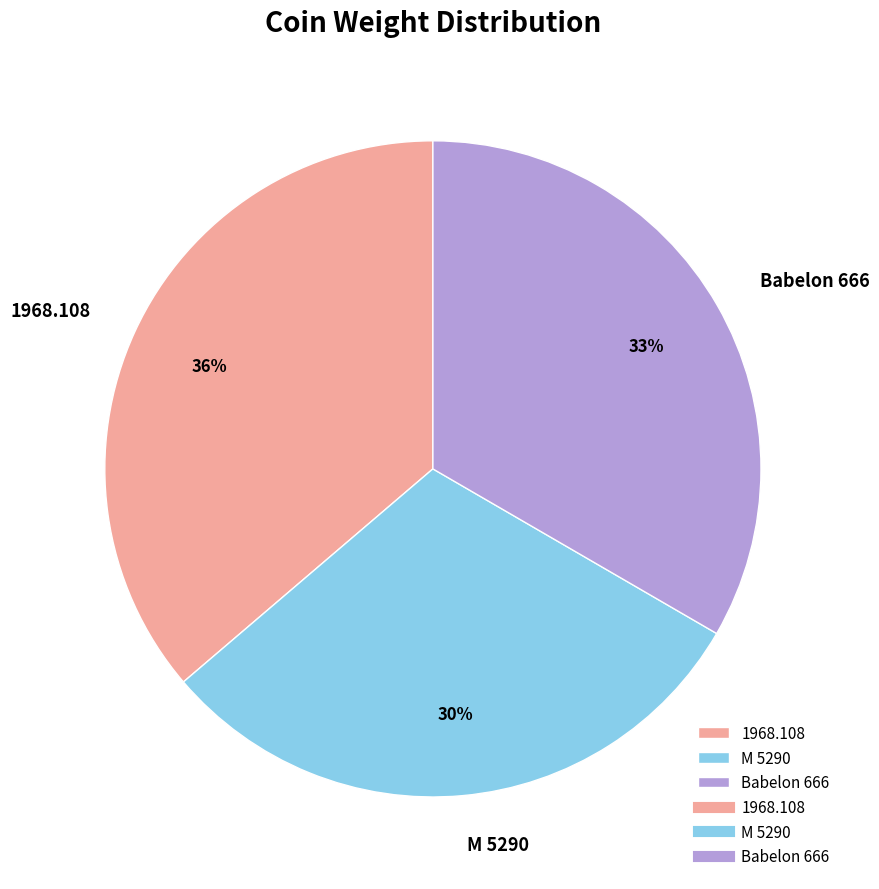

Rank the categories by value from lowest to highest.

M 5290, Babelon 666, 1968.108